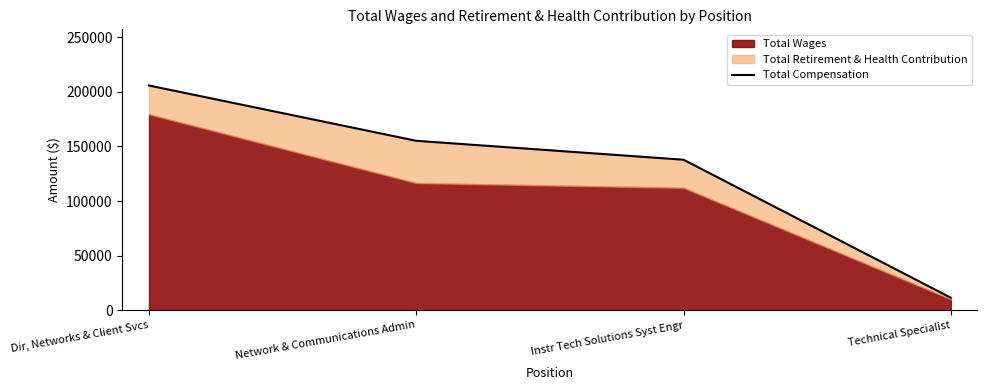

What is the value of the 2nd point from the left?

155203